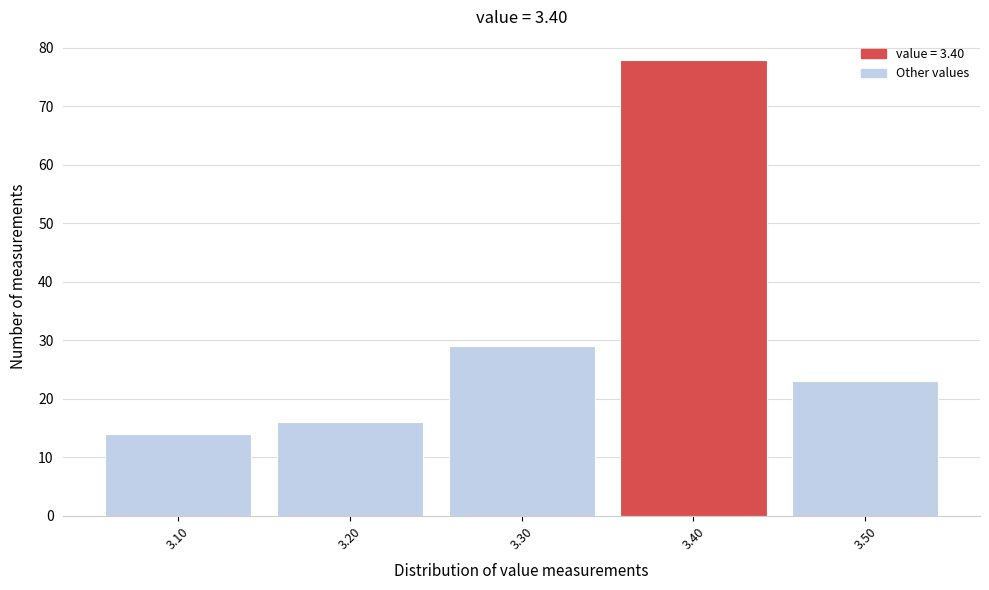

Reading left to right, list every bar in this chart as the range it spans on the x-axis followed by its height. The values are not printed on the chart, so give them approximately, as read against the axis.

3.05 to 3.15: 14
3.15 to 3.25: 16
3.25 to 3.35: 29
3.35 to 3.45: 78
3.45 to 3.55: 23